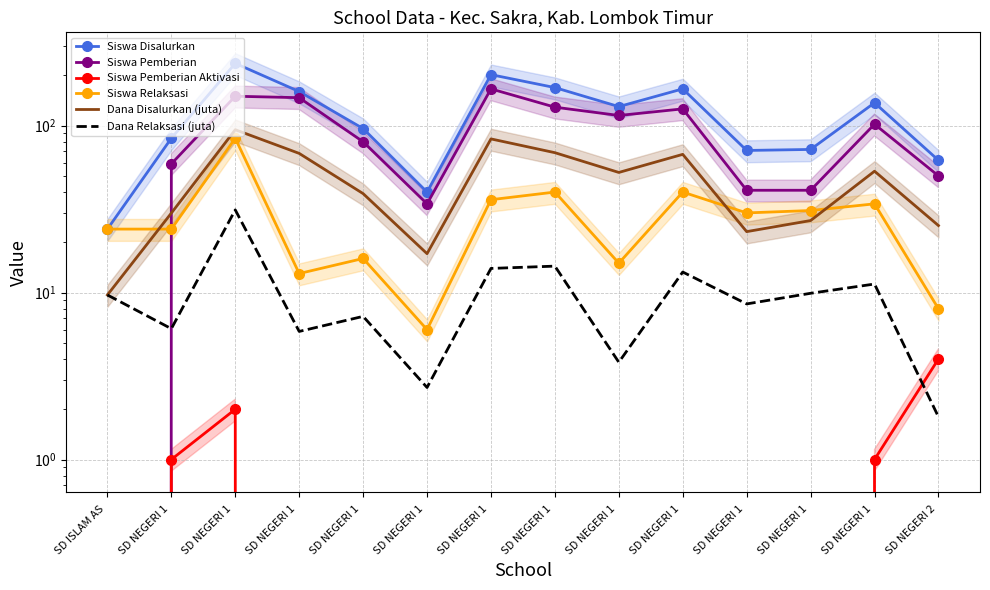

True or false: Siswa Relaksasi has more than 2 points higher than both neighbors.

True